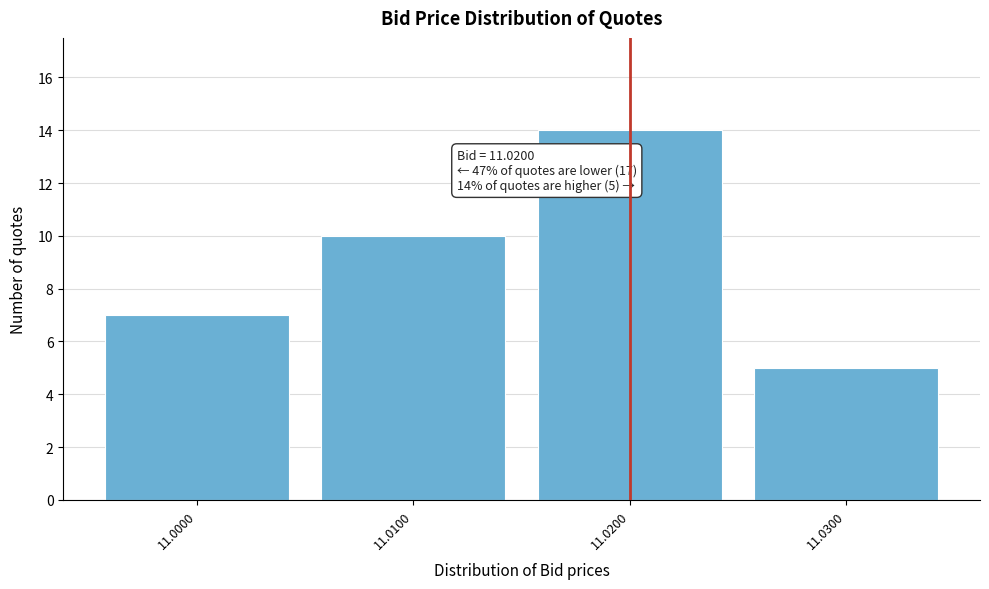

Which range on the x-axis has the tallest bar?

11.015 to 11.025